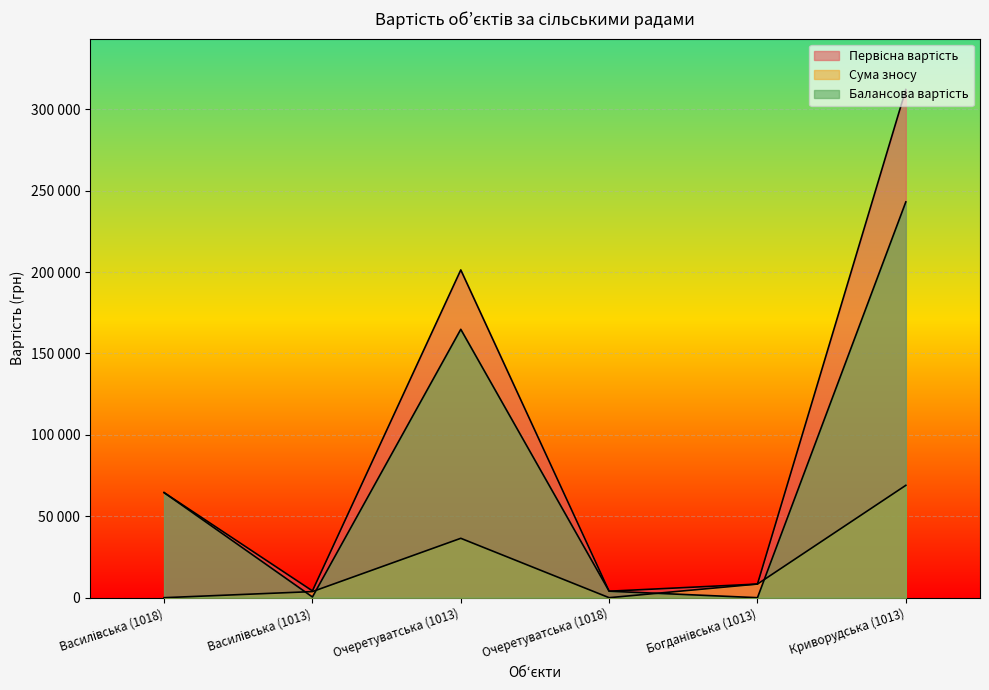

After their last crossing, which series has the higher values: Сума зносу or Балансова вартість?

Балансова вартість